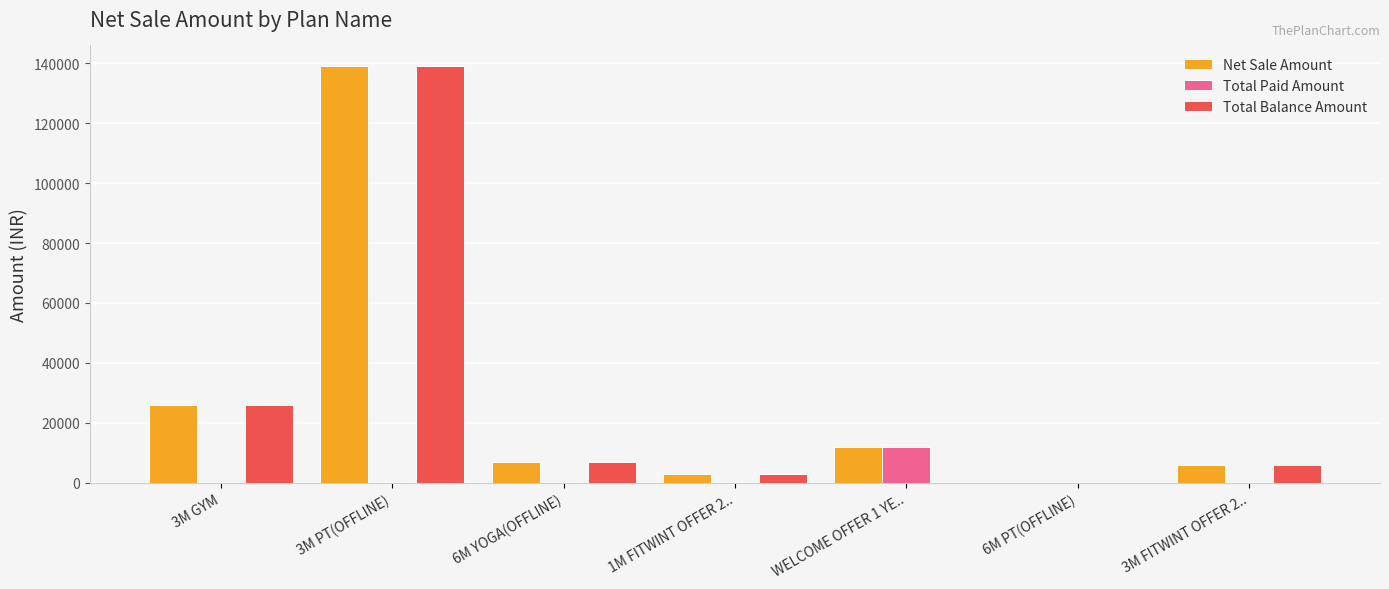

Where is Net Sale Amount nearest to the value 69500?

3M GYM